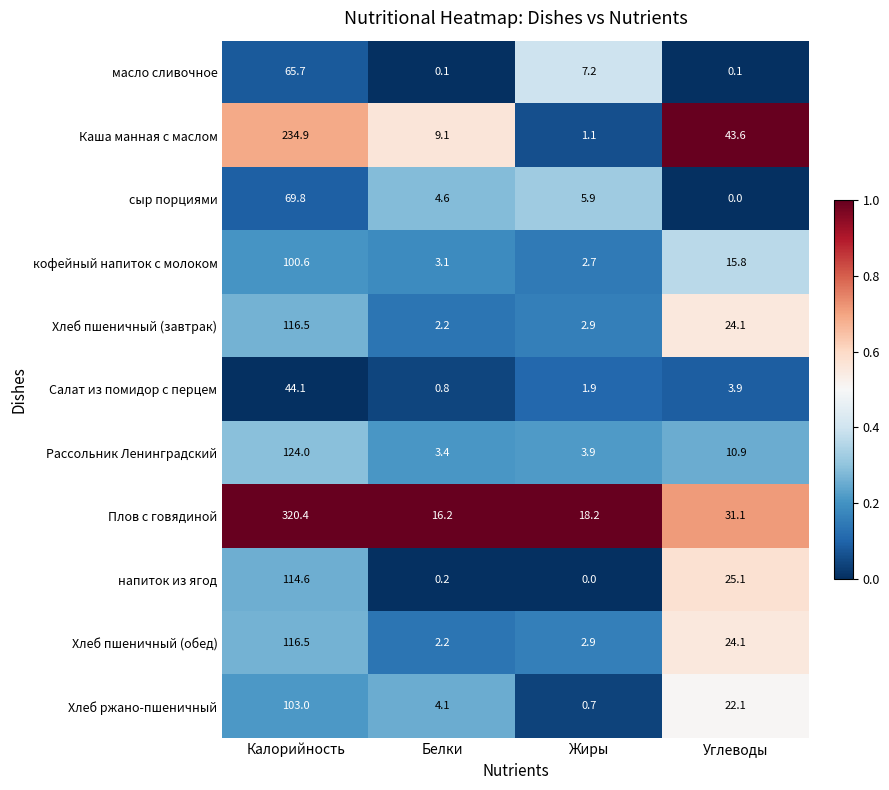

At which label is Рассольник Ленинградский closest to 63?

Углеводы